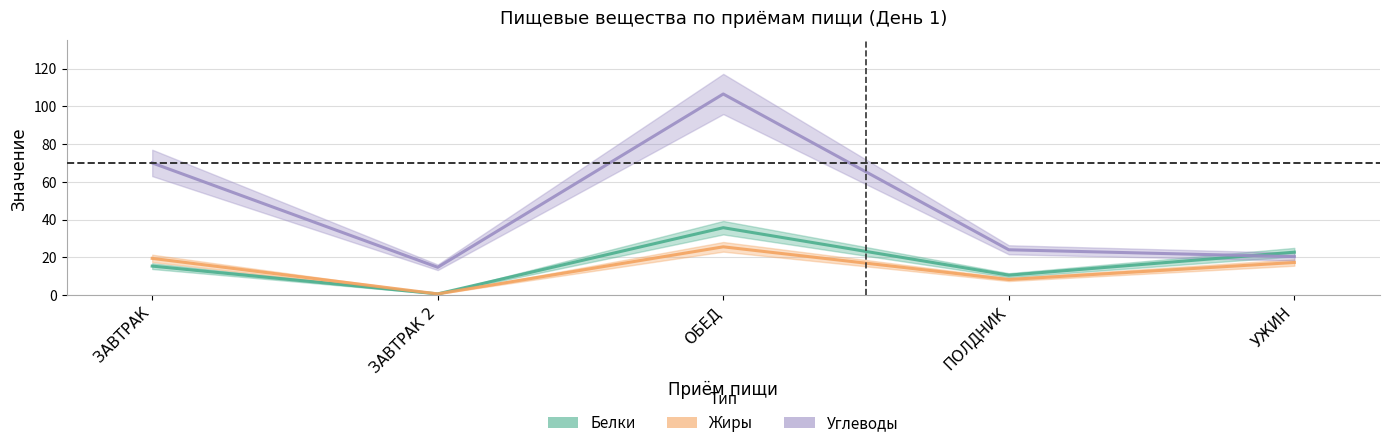

What is the difference between the highest and lowest values at ЗАВТРАК?

54.7